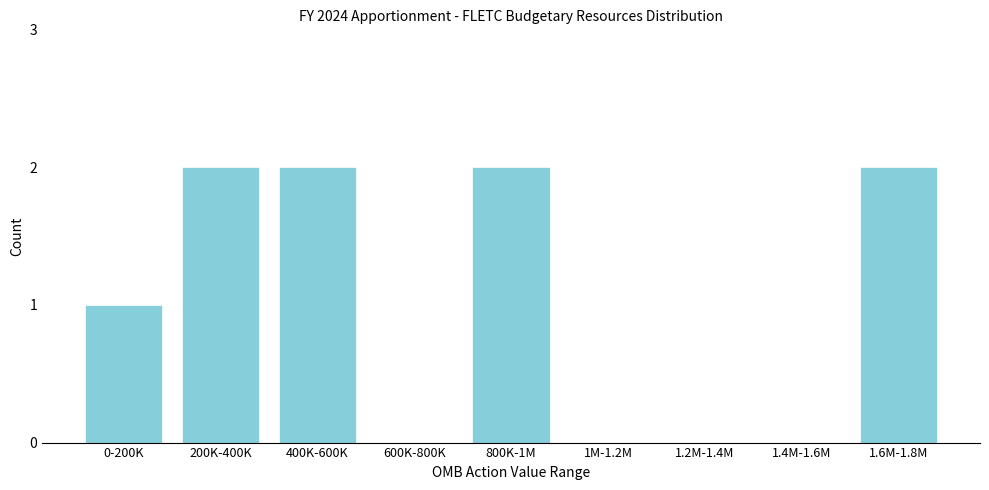

Reading left to right, transcribe all the data shown in this chart.

0-200K=1	200K-400K=2	400K-600K=2	600K-800K=0	800K-1M=2	1M-1.2M=0	1.2M-1.4M=0	1.4M-1.6M=0	1.6M-1.8M=2